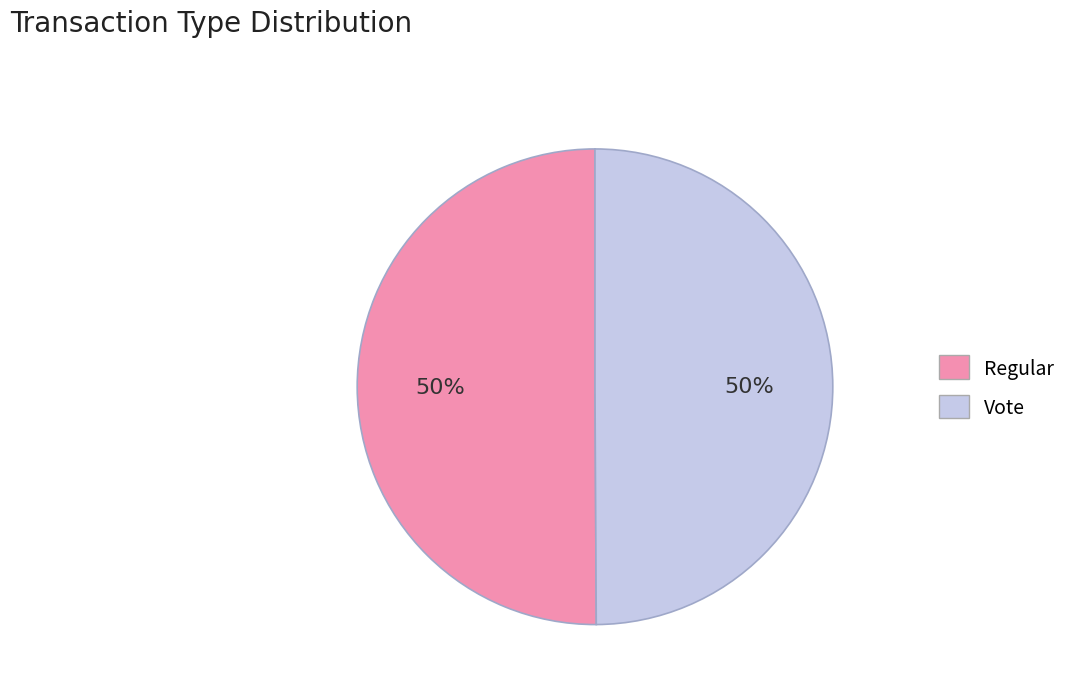

To the nearest percent, what portion does Vote represent?

50%